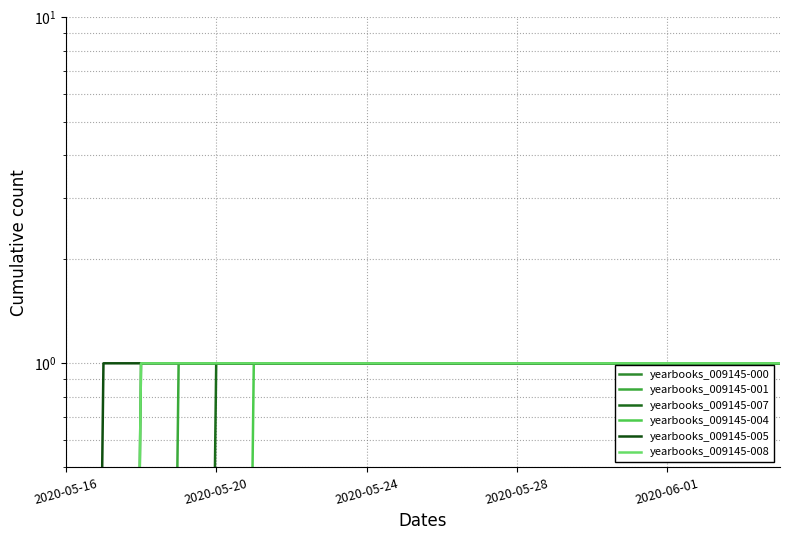

What is the label of the 20th point from the right?

2020-05-16